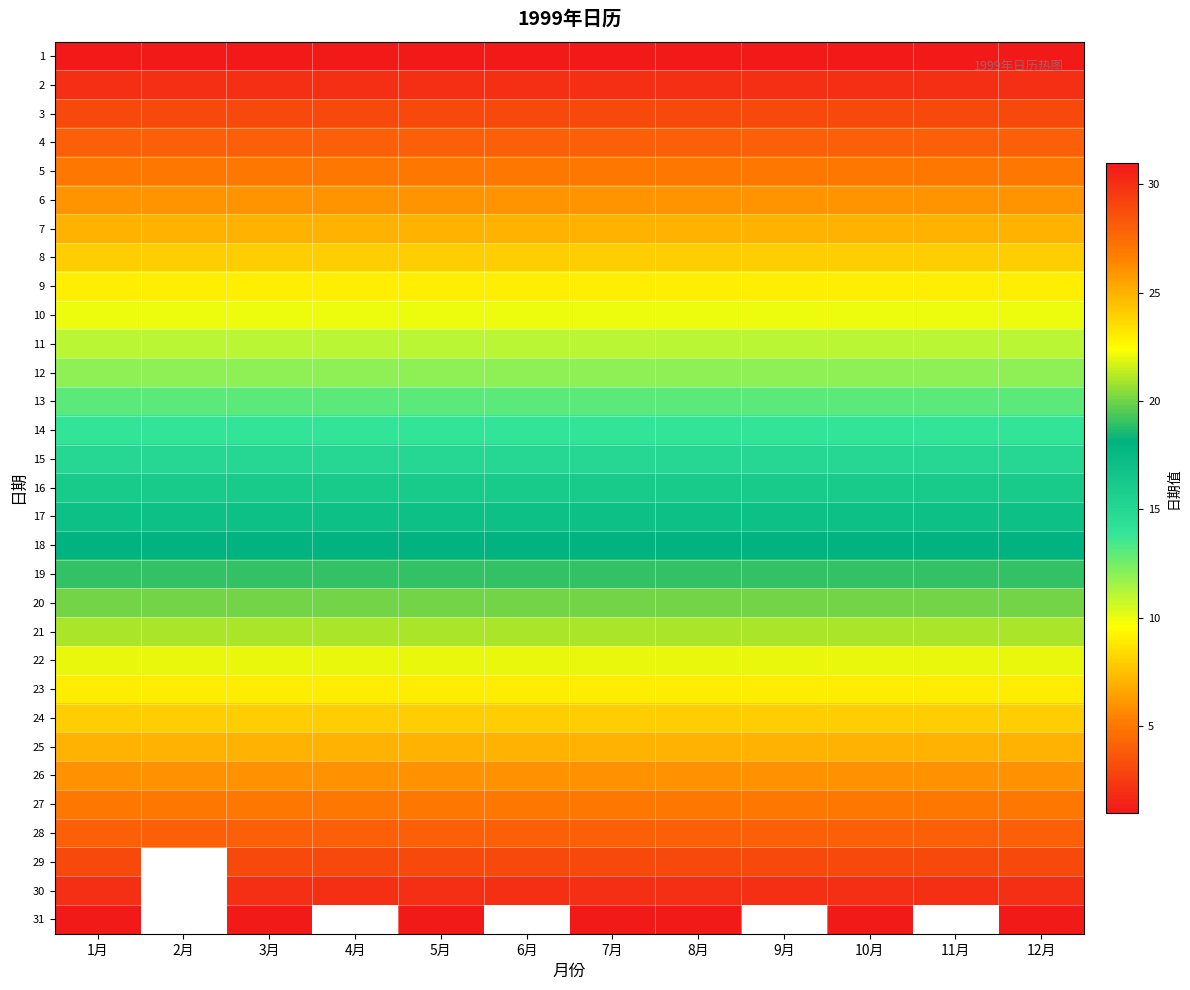

What is the highest value of the 3 series?

3.0